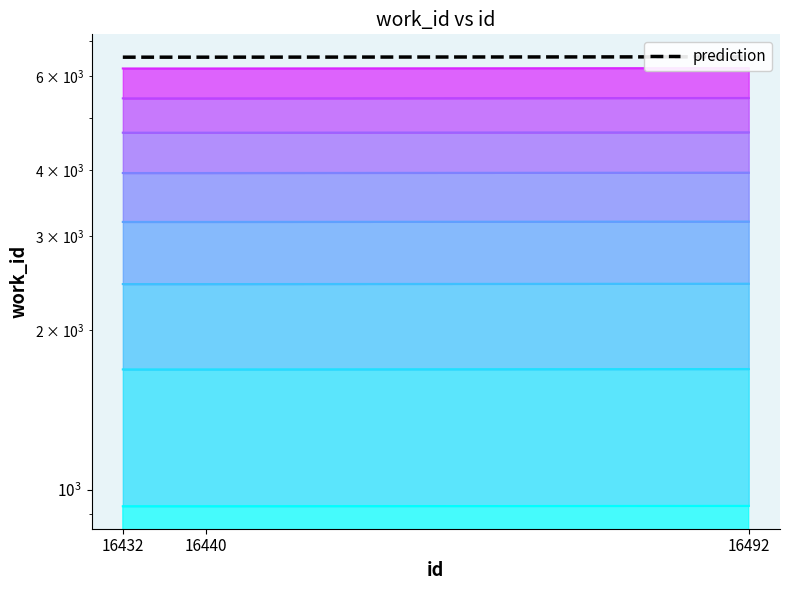

Rank the categories by value from lowest to highest.

16432, 16440, 16492